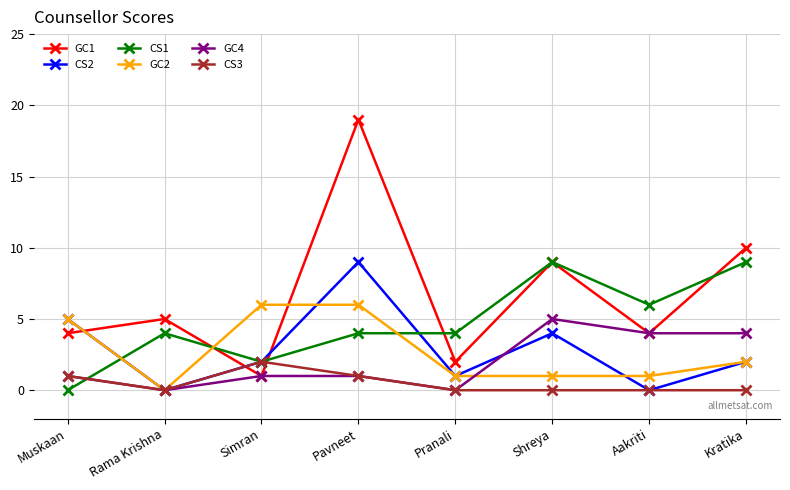

Reading left to right, list all the values displayed in this chart.

GC1: Muskaan=4	Rama Krishna=5	Simran=1	Pavneet=19	Pranali=2	Shreya=9	Aakriti=4	Kratika=10
CS2: Muskaan=5	Rama Krishna=0	Simran=2	Pavneet=9	Pranali=1	Shreya=4	Aakriti=0	Kratika=2
CS1: Muskaan=0	Rama Krishna=4	Simran=2	Pavneet=4	Pranali=4	Shreya=9	Aakriti=6	Kratika=9
GC2: Muskaan=5	Rama Krishna=0	Simran=6	Pavneet=6	Pranali=1	Shreya=1	Aakriti=1	Kratika=2
GC4: Muskaan=1	Rama Krishna=0	Simran=1	Pavneet=1	Pranali=0	Shreya=5	Aakriti=4	Kratika=4
CS3: Muskaan=1	Rama Krishna=0	Simran=2	Pavneet=1	Pranali=0	Shreya=0	Aakriti=0	Kratika=0